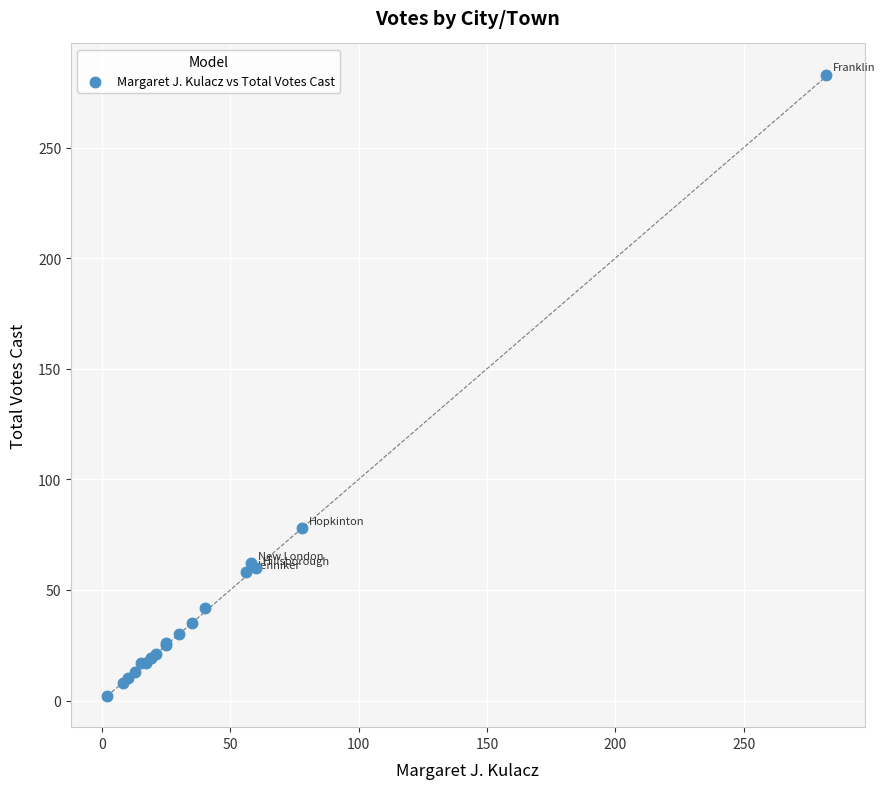

What Y value in the scatter plot is closest to 142?

78